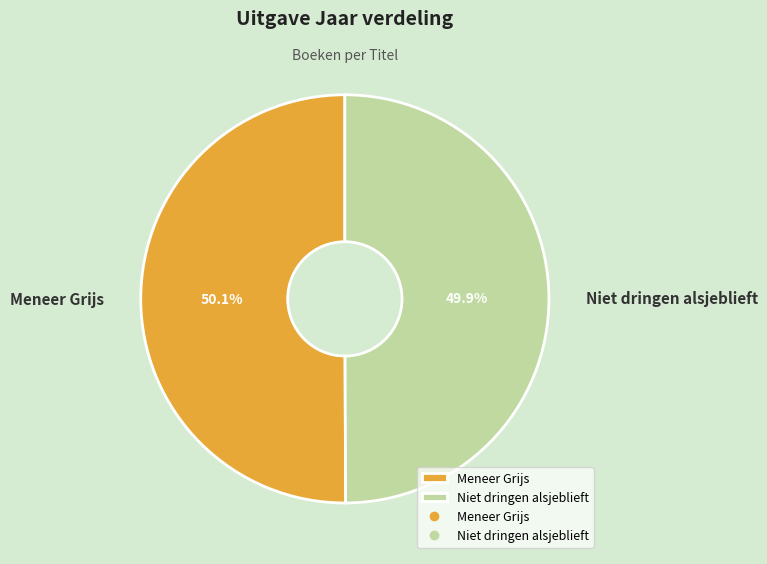

To the nearest percent, what portion does Niet dringen alsjeblieft represent?

50%